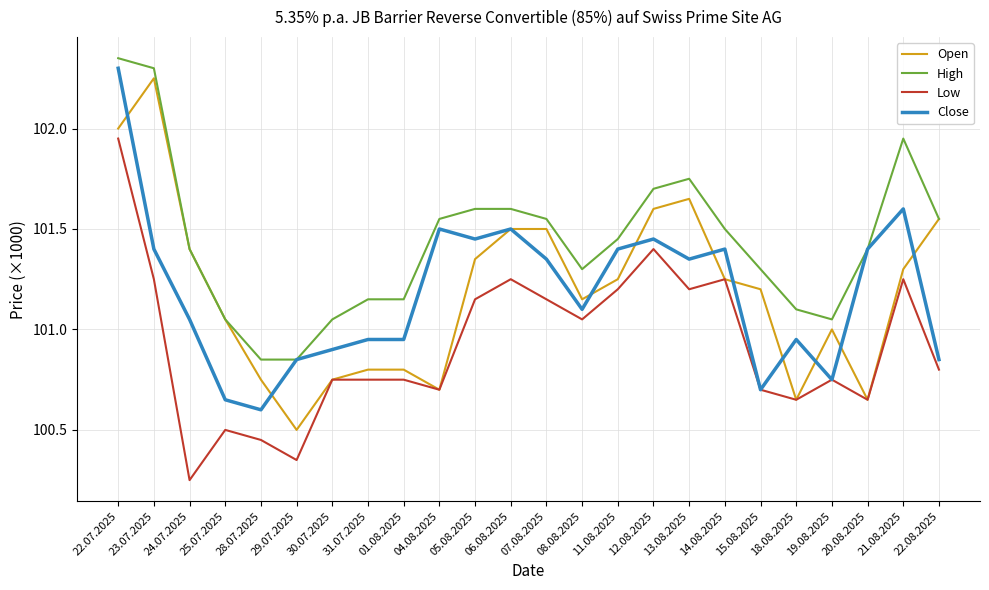

How many categories are shown in the chart?

24